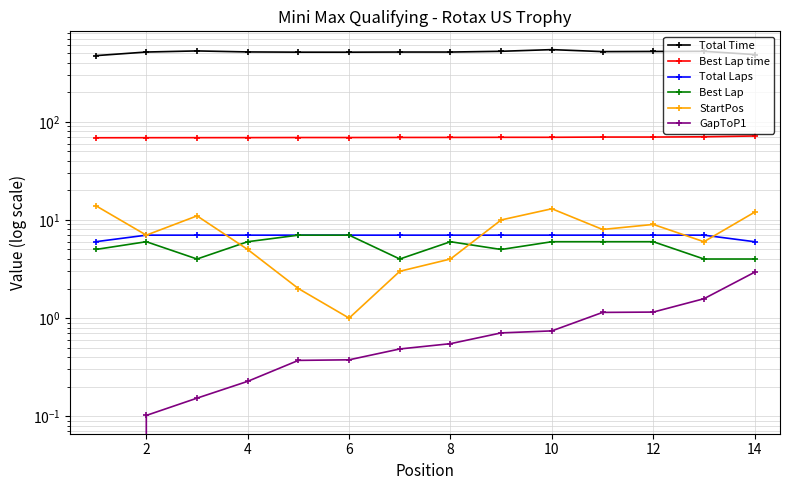

Rank the series by their maximum value, from lowest to highest.

GapToP1, Total Laps, Best Lap, StartPos, Best Lap time, Total Time